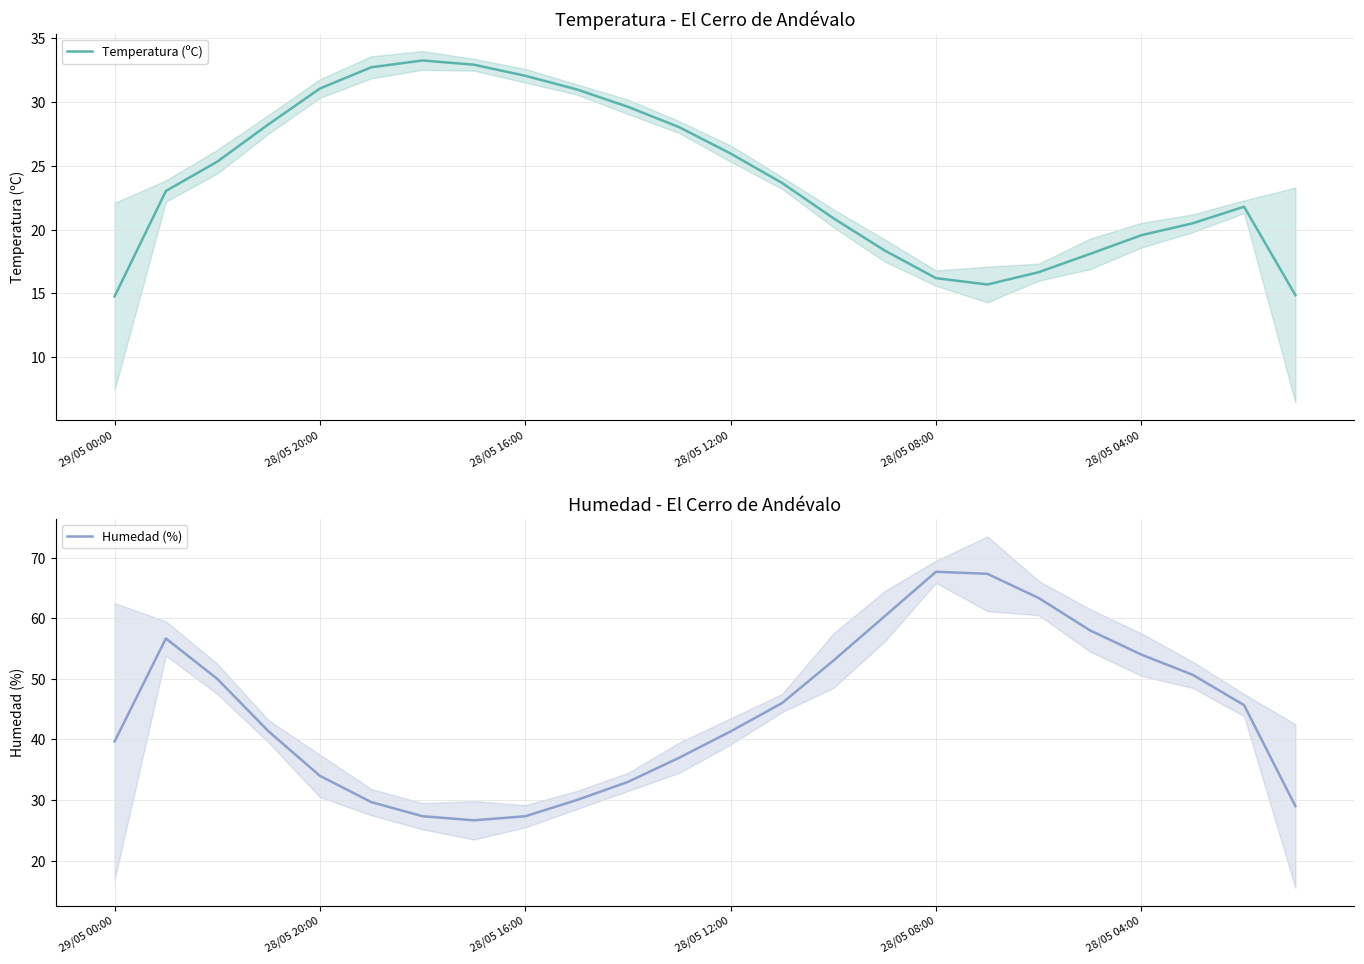

What is the highest value of the Humedad (%) series?

67.7